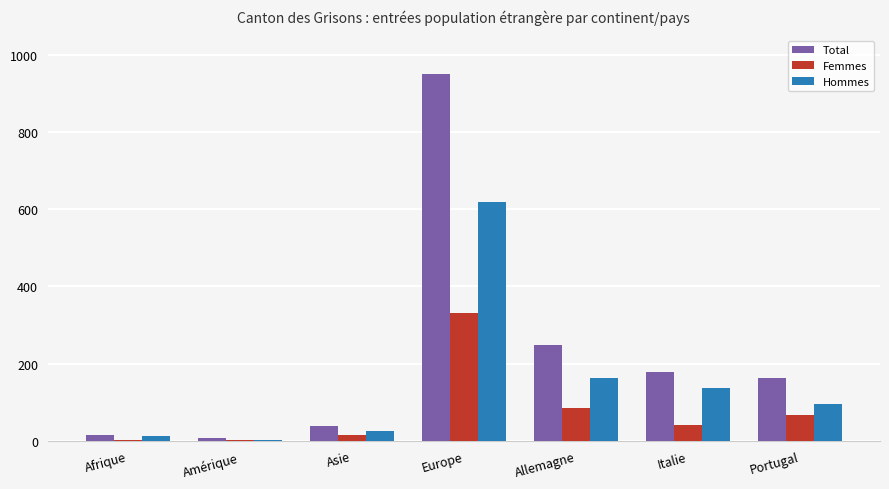

Which series changed the most between Asie and Allemagne?

Total